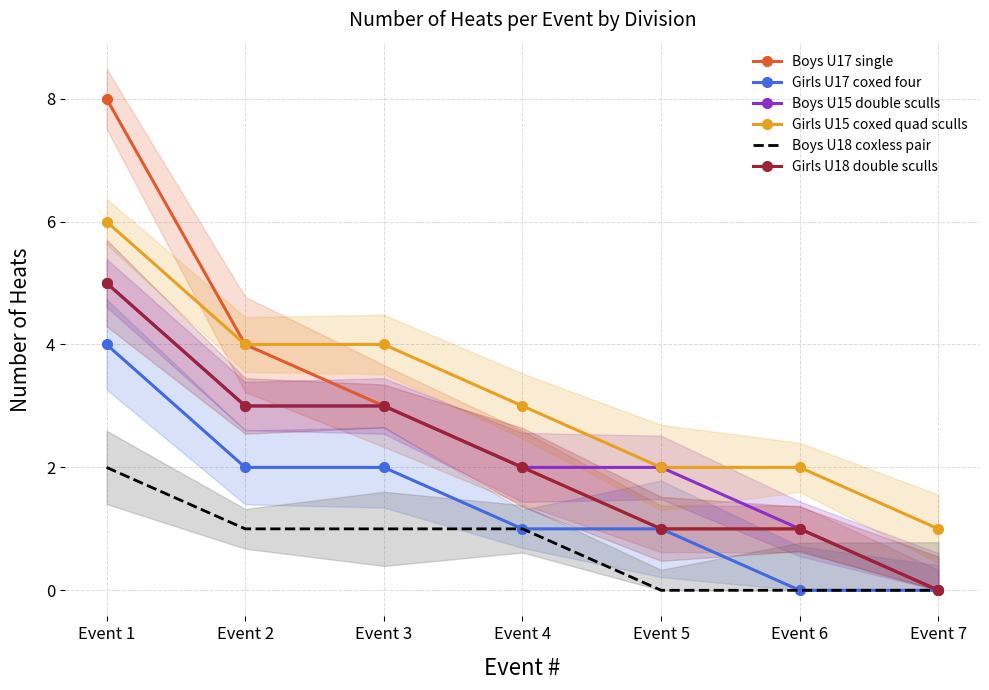

Reading left to right, list all the values displayed in this chart.

Boys U17 single: Event 1=8	Event 2=4	Event 3=3	Event 4=2	Event 5=1	Event 6=1	Event 7=0
Girls U17 coxed four: Event 1=4	Event 2=2	Event 3=2	Event 4=1	Event 5=1	Event 6=0	Event 7=0
Boys U15 double sculls: Event 1=5	Event 2=3	Event 3=3	Event 4=2	Event 5=2	Event 6=1	Event 7=0
Girls U15 coxed quad sculls: Event 1=6	Event 2=4	Event 3=4	Event 4=3	Event 5=2	Event 6=2	Event 7=1
Boys U18 coxless pair: Event 1=2	Event 2=1	Event 3=1	Event 4=1	Event 5=0	Event 6=0	Event 7=0
Girls U18 double sculls: Event 1=5	Event 2=3	Event 3=3	Event 4=2	Event 5=1	Event 6=1	Event 7=0